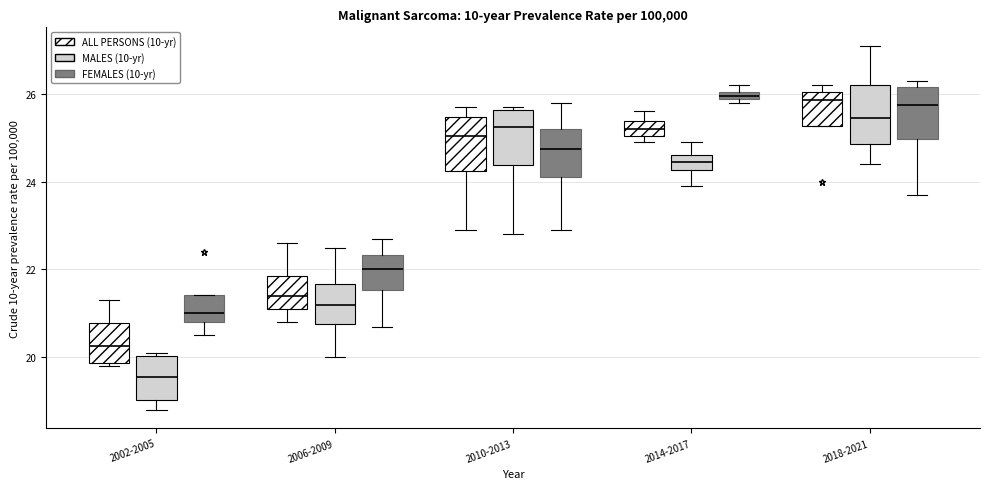

Where does the median line of the box for 2014-2017 (MALES (10-yr)) sit on the y-axis? The values are not printed on the chart, so give them approximately, as read against the axis.

24.4